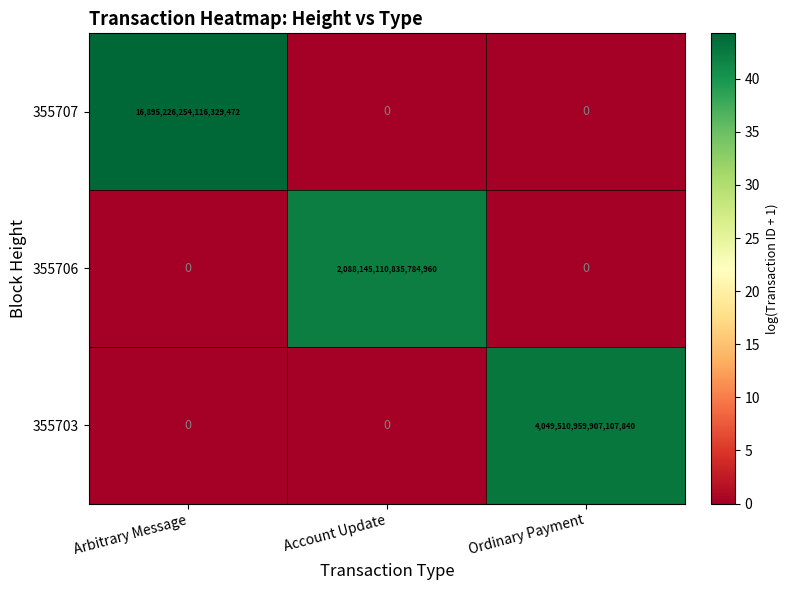

Which category has the highest value across all series?

Arbitrary Message